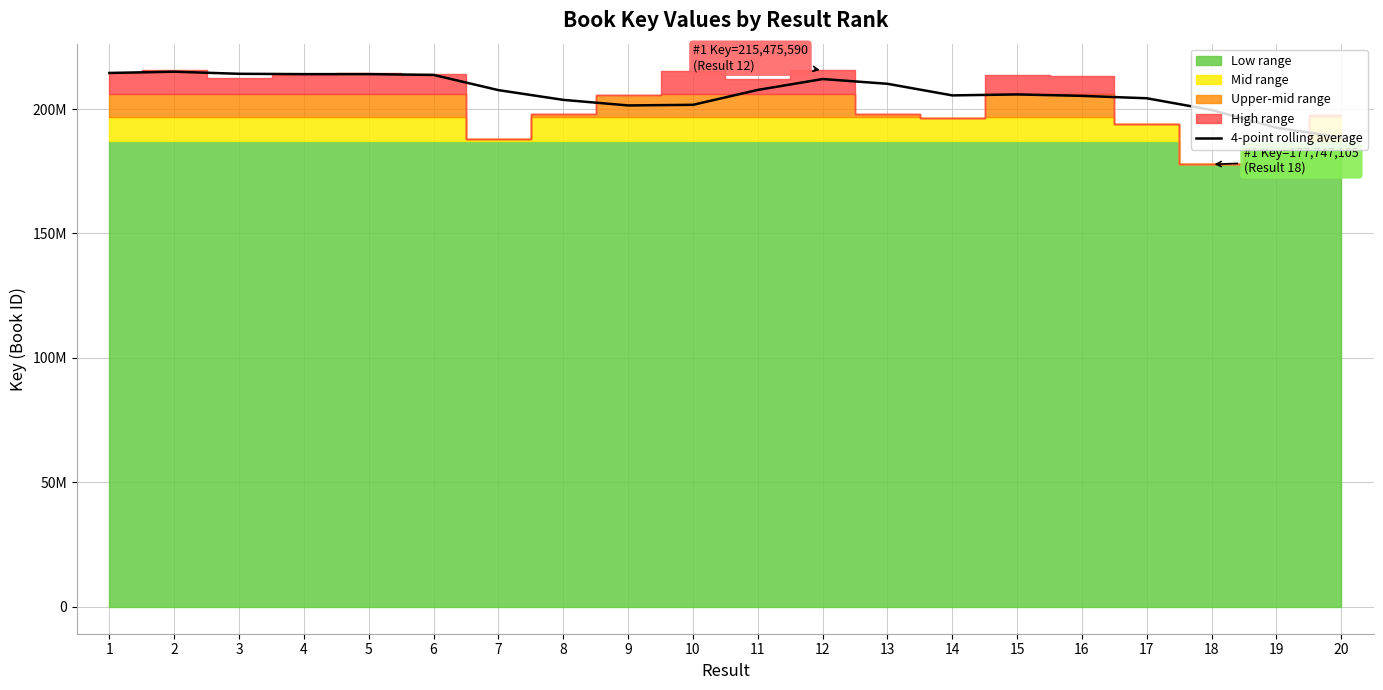

True or false: the data has more than 1 interior local peaks.

True